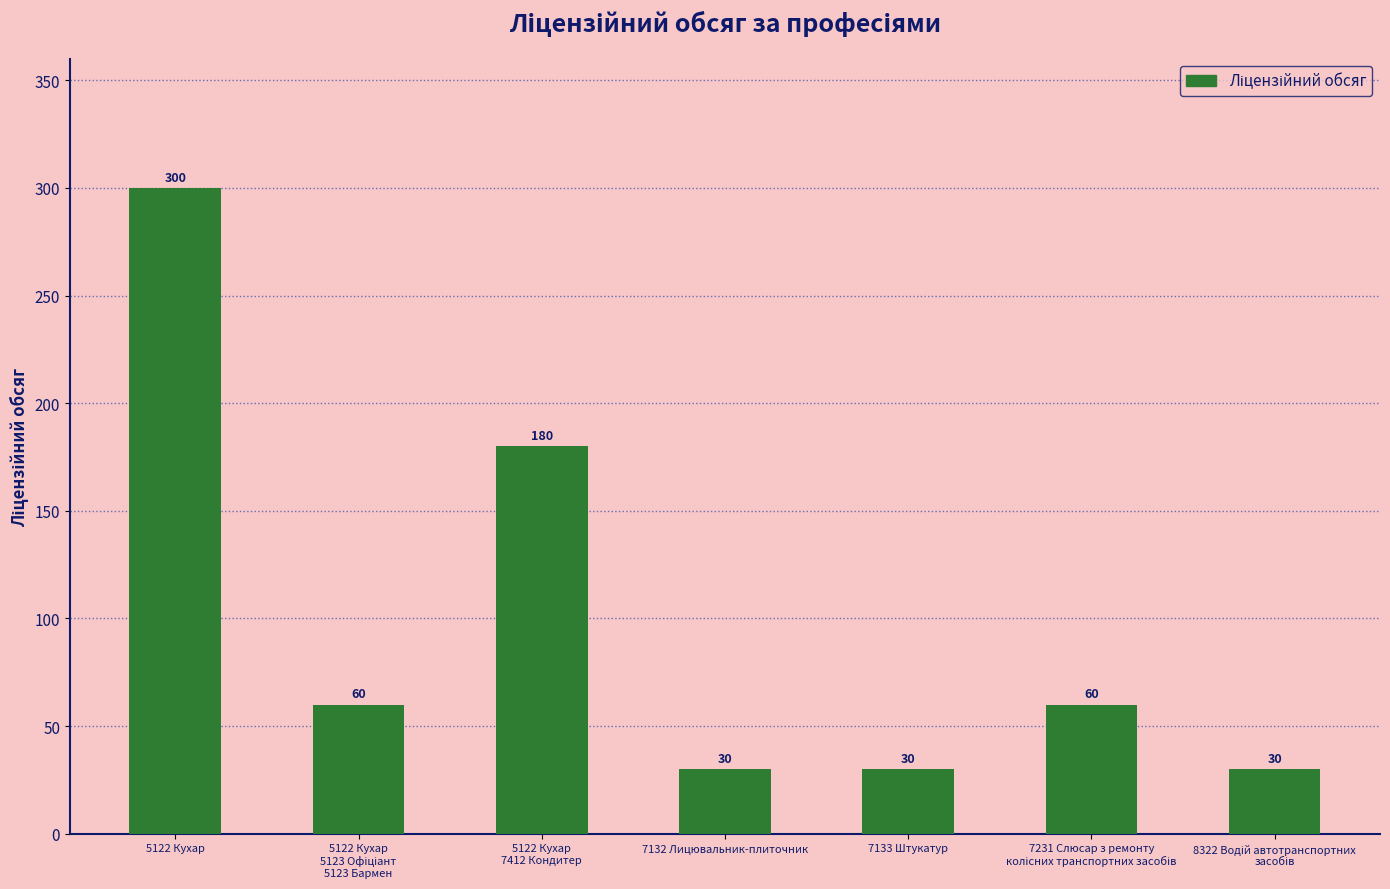

What is the label of the 4th bar from the left?

7132 Лицювальник-плиточник